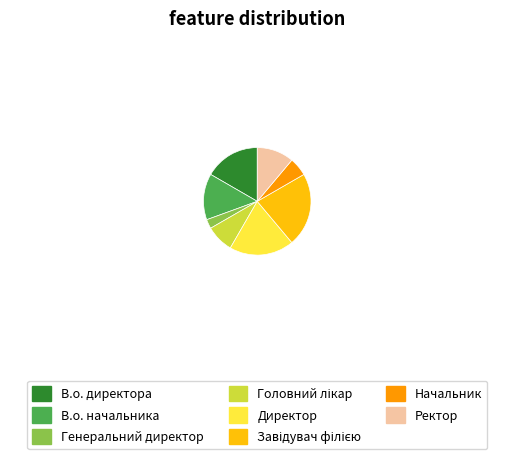

Which category has the smallest portion of the pie?

Генеральний директор